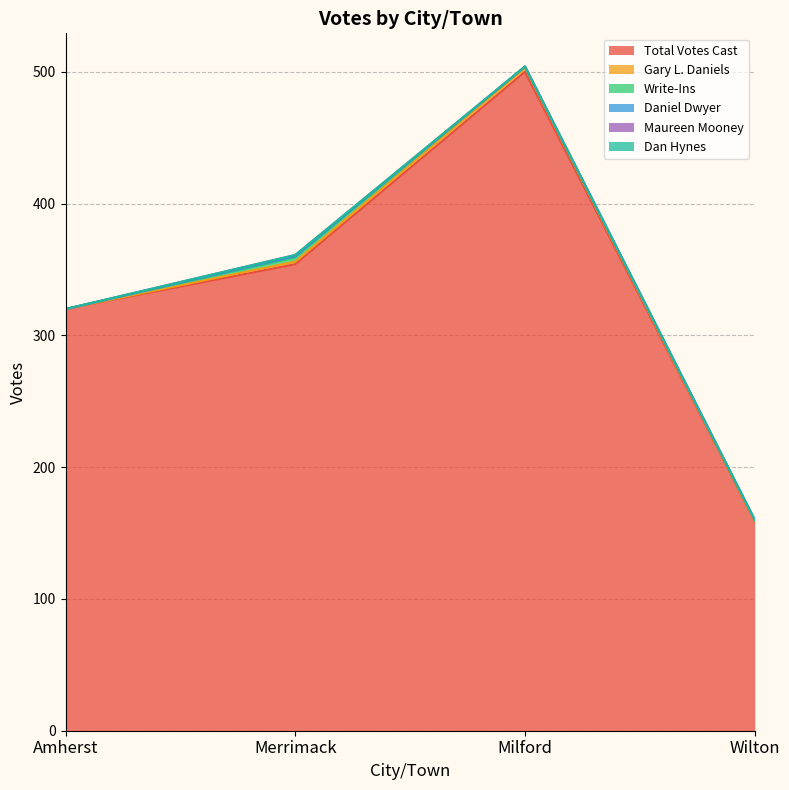

At which label does Write-Ins first exceed 1?

Merrimack